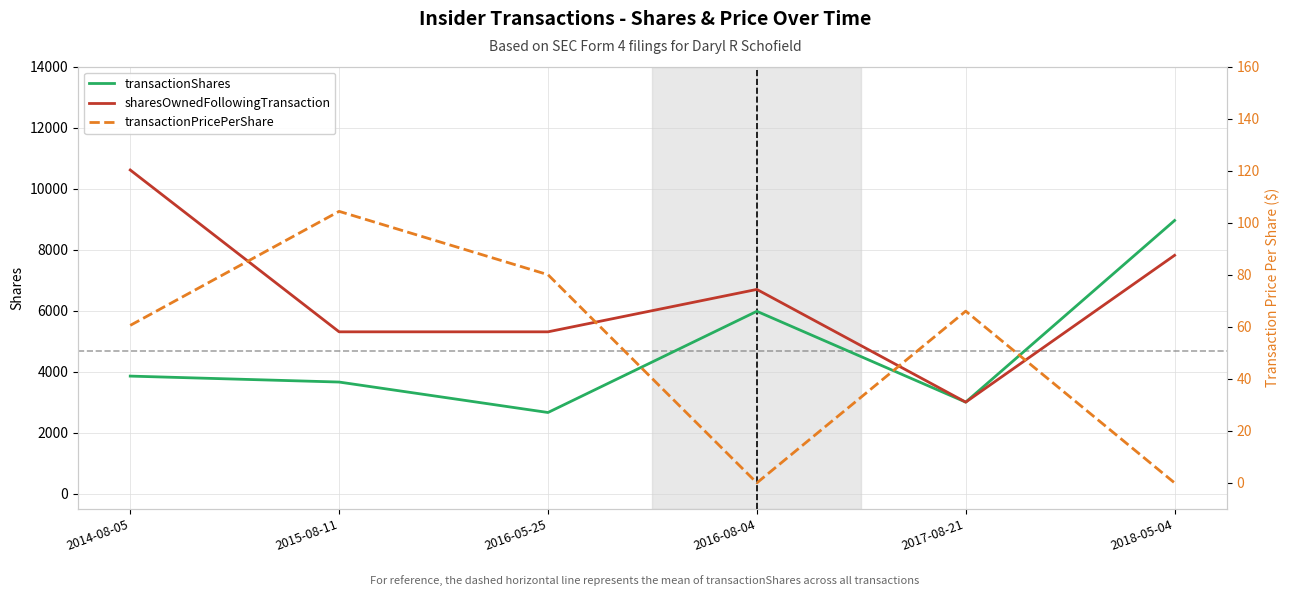

True or false: transactionPricePerShare and sharesOwnedFollowingTransaction intersect in this chart.

False